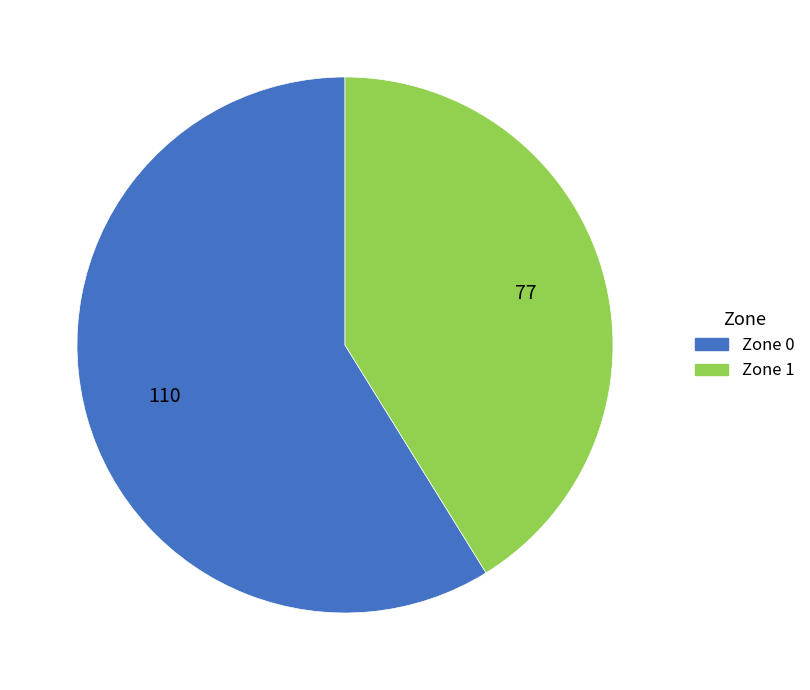

Count the number of slices in the pie.

2